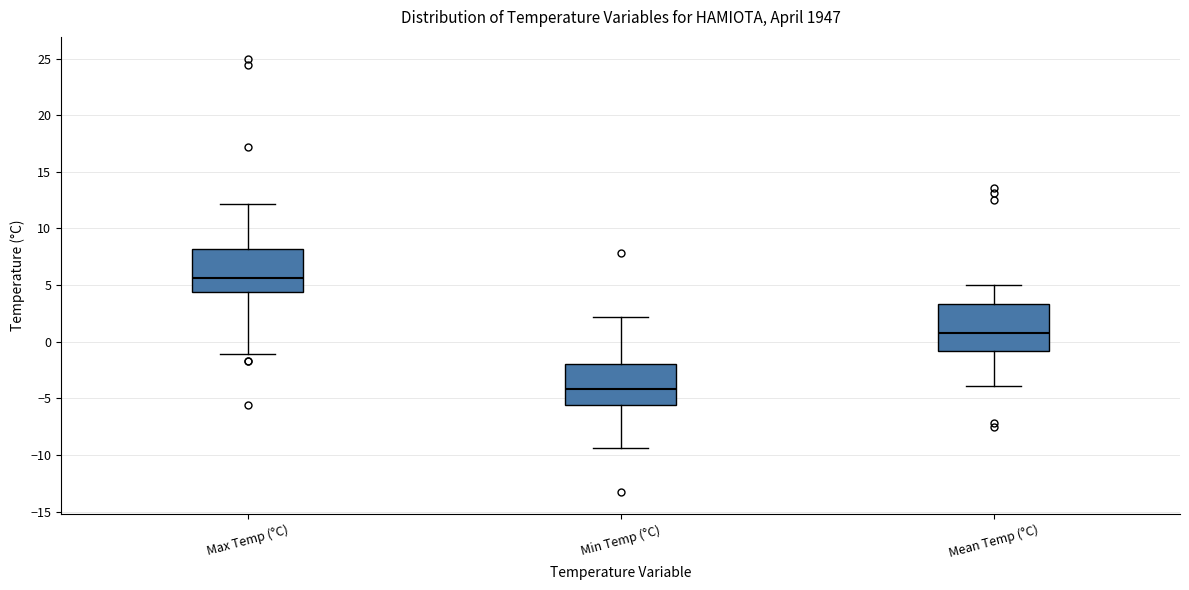

Reading left to right, transcribe this box plot: for each box, give where its median line is, the range the box spans, and where its two whiskers end, as read against the y-axis. The values are not printed on the chart, so give them approximately, as read against the axis.

Max Temp (°C): median 5.5, box 4.5 to 8.0, whiskers -1.0 to 12.0
Min Temp (°C): median -4.0, box -5.5 to -2.0, whiskers -9.5 to 2.0
Mean Temp (°C): median 1.0, box -1.0 to 3.5, whiskers -4.0 to 5.0